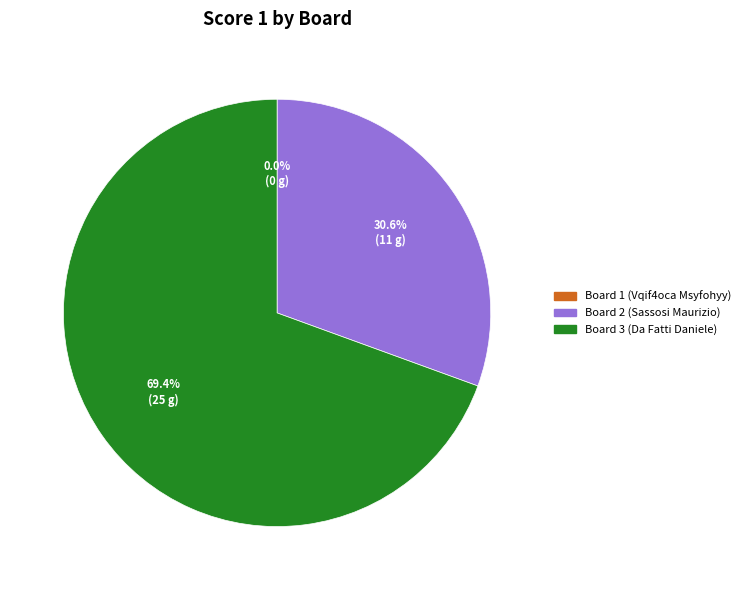

Between Board 3 (Da Fatti Daniele) and Board 2 (Sassosi Maurizio), which is larger?

Board 3 (Da Fatti Daniele)